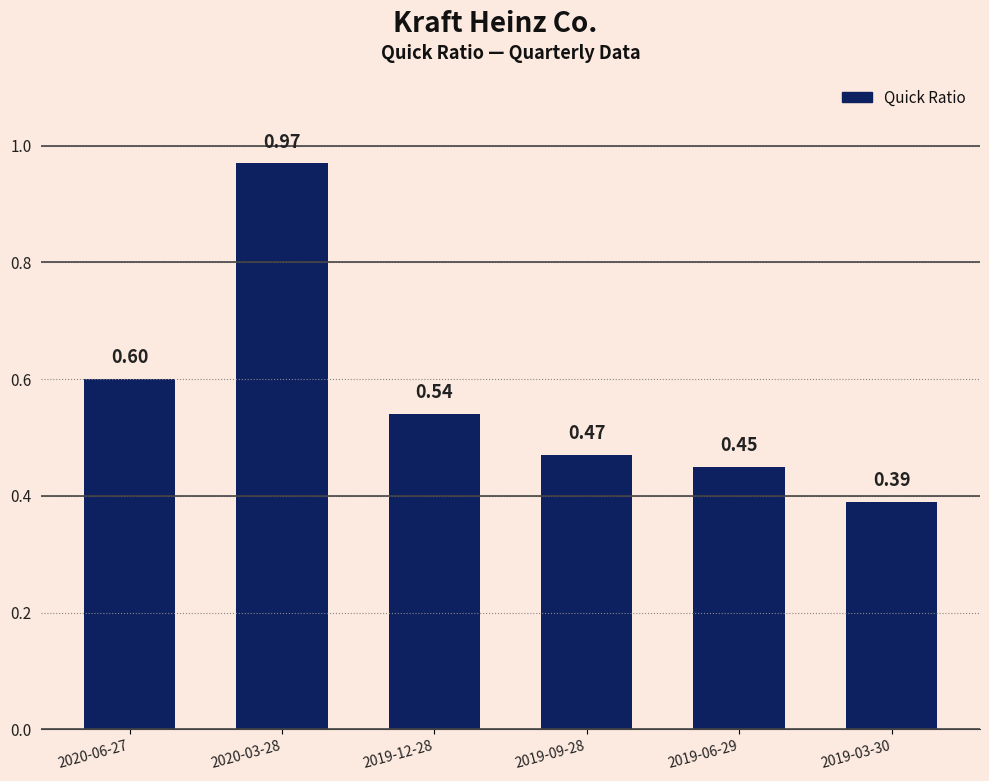

What is the sum of all values?

3.4